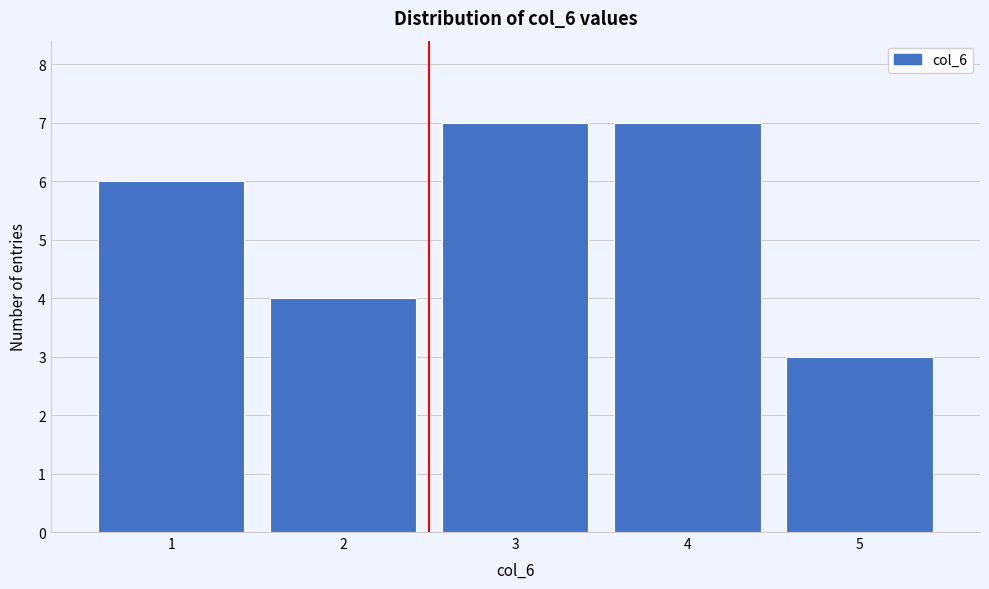

Reading left to right, list every bar in this chart as the range it spans on the x-axis followed by its height. The values are not printed on the chart, so give them approximately, as read against the axis.

0.5 to 1.5: 6
1.5 to 2.5: 4
2.5 to 3.5: 7
3.5 to 4.5: 7
4.5 to 5.5: 3